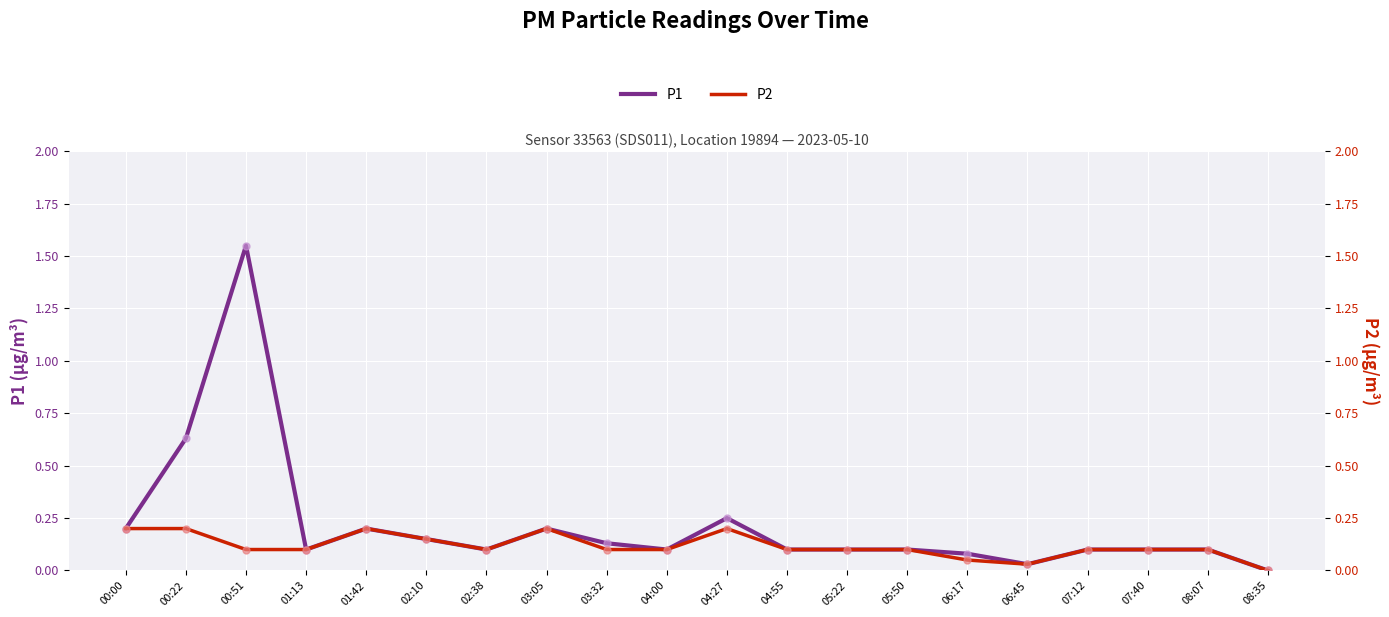

What are all the series names shown in the legend?

P1, P2